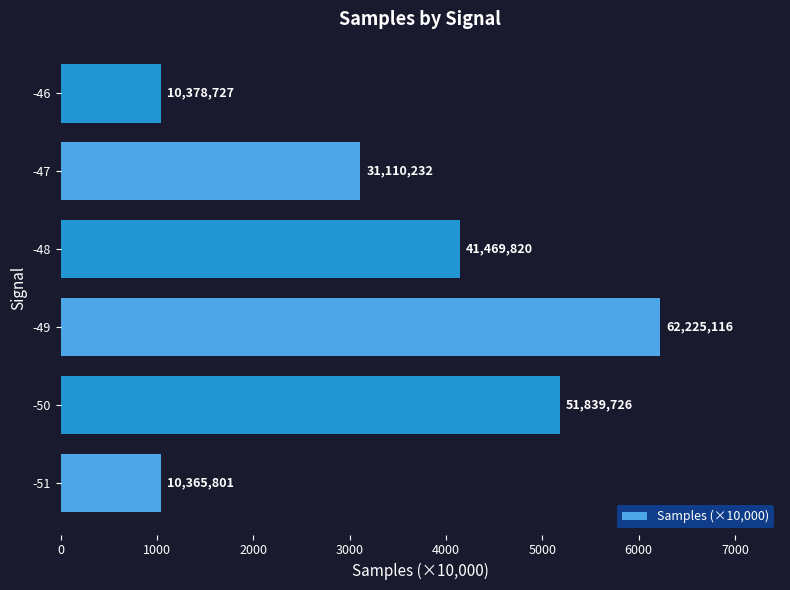

Does the chart contain any negative values?

No